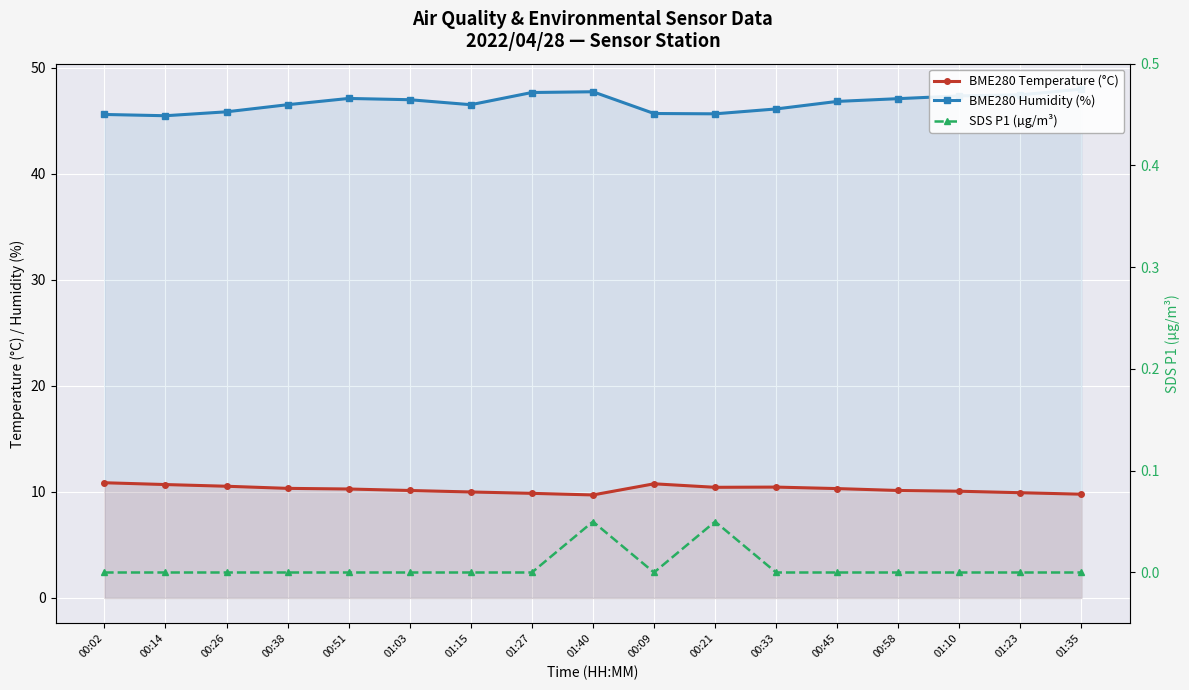

At which category does BME280 Humidity (%) reach its first local valley?

00:14